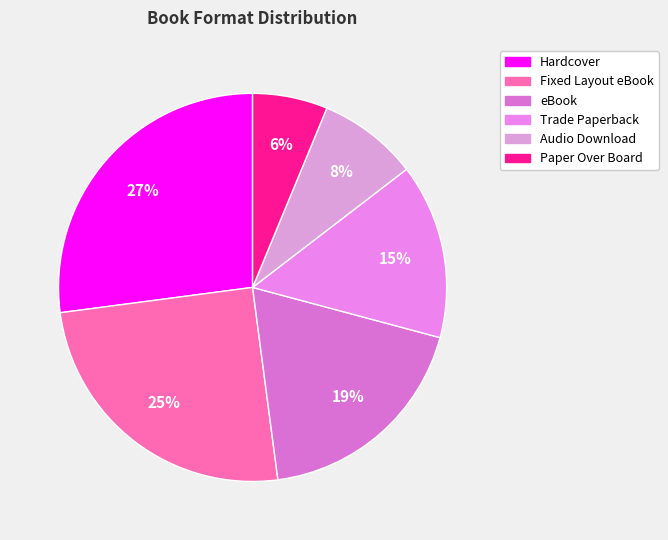

Which category has the smallest portion of the pie?

Paper Over Board